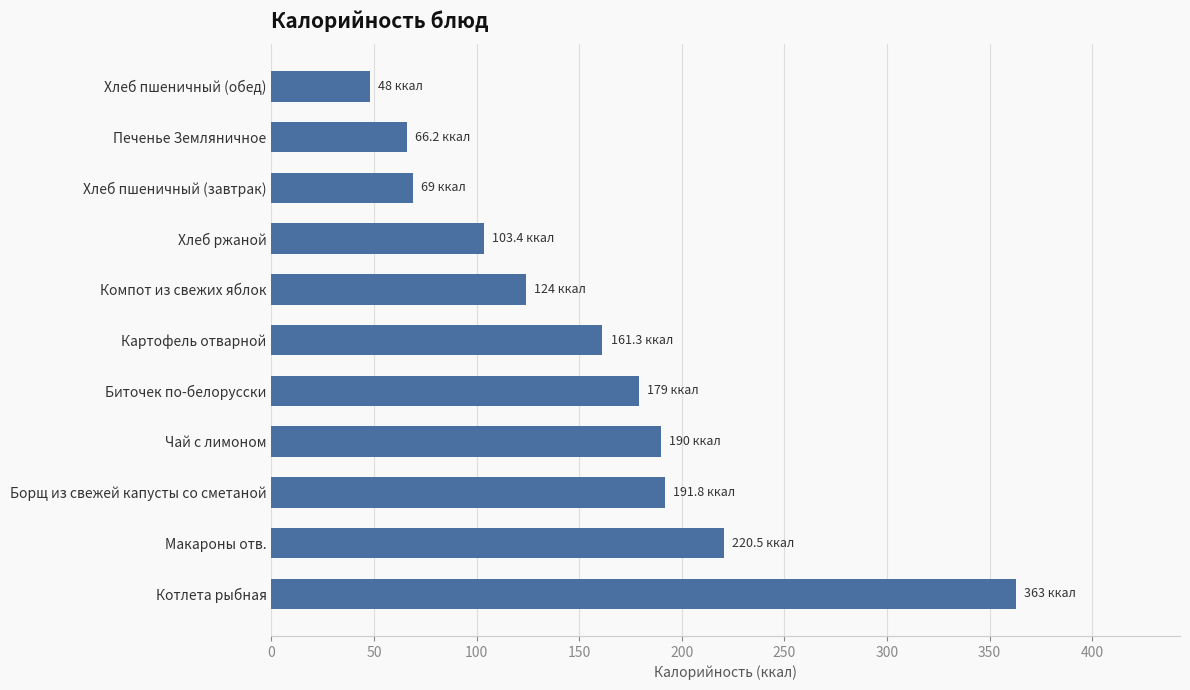

What is the difference between the second highest and second lowest values?

154.3